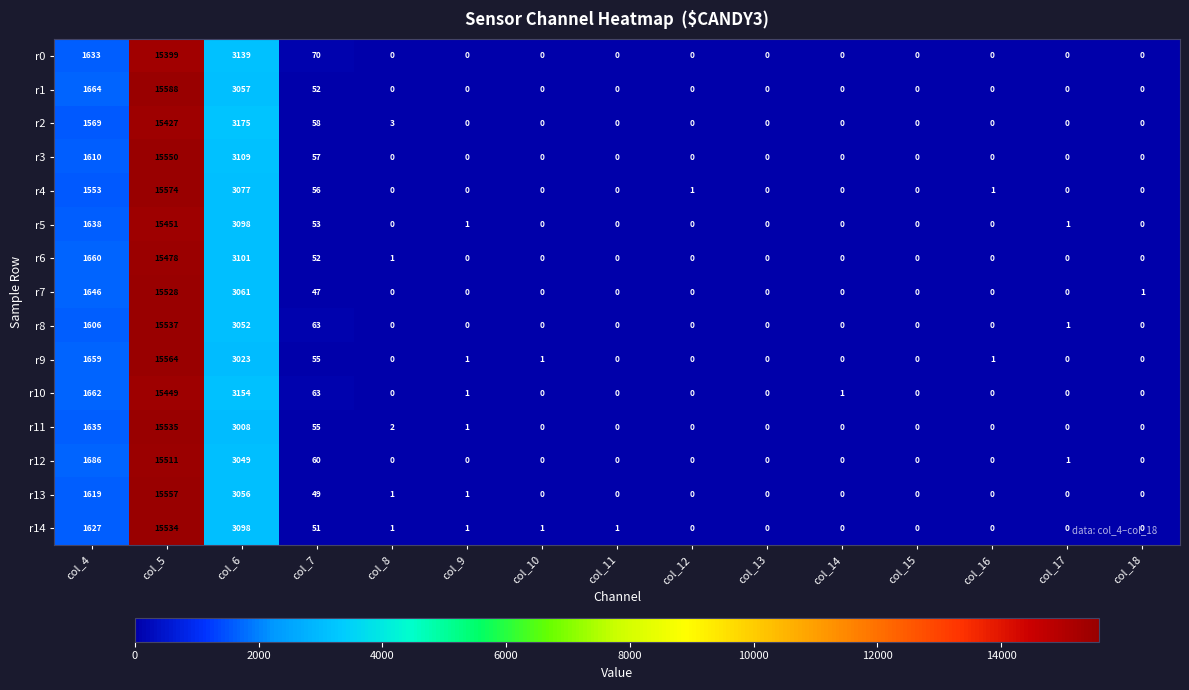

Which series changed the most between col_8 and col_11?

r2